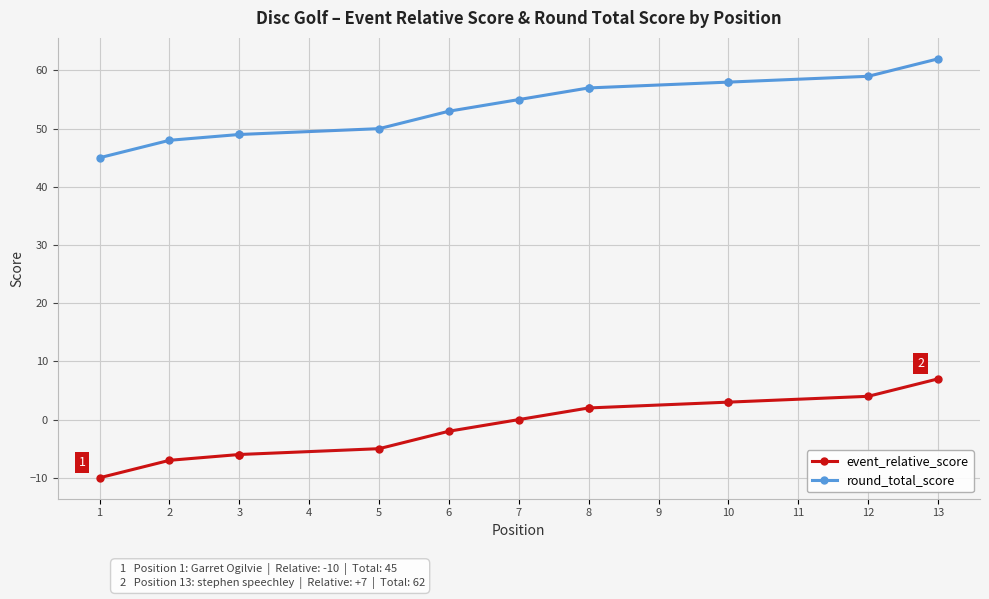

What is the total value across all series at 8?

59